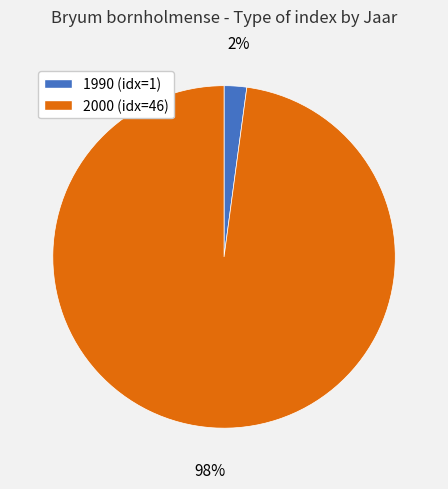

Which category has the smallest portion of the pie?

1990